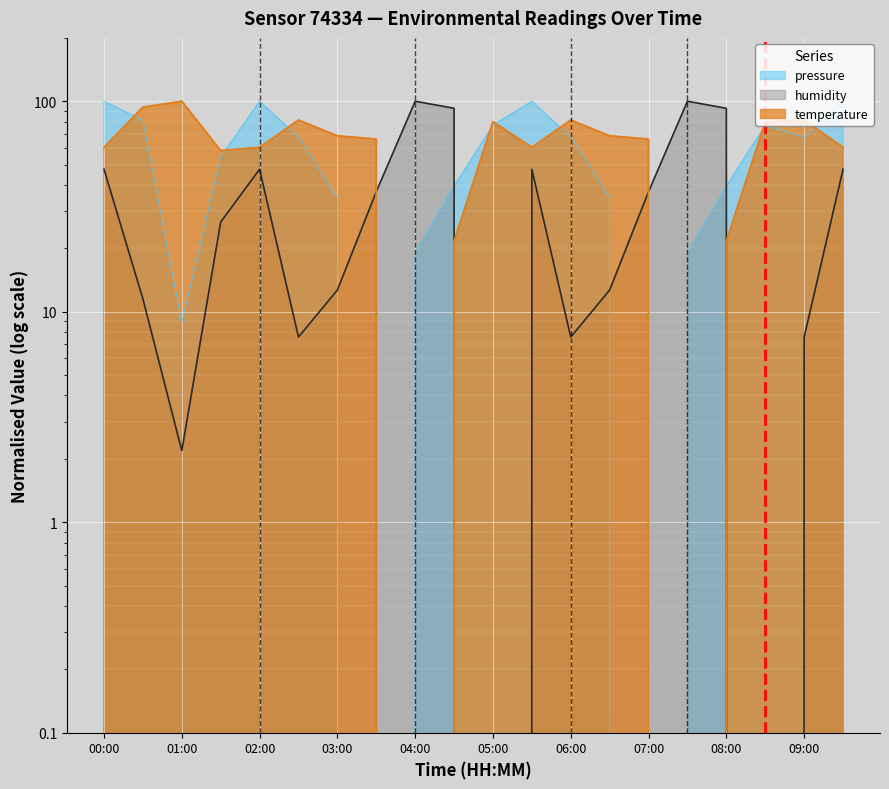

After their last crossing, which series has the higher values: pressure or humidity?

pressure